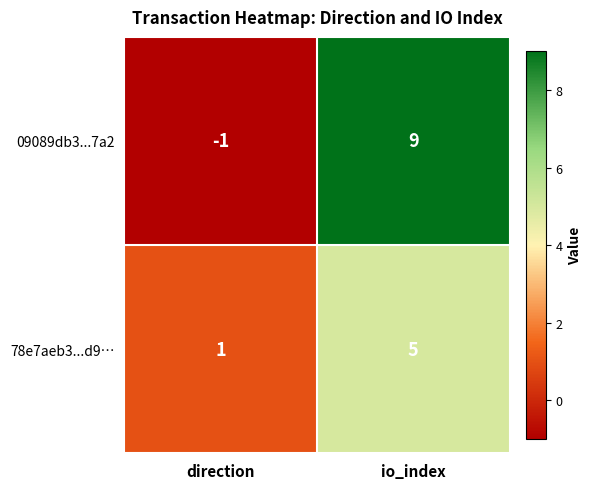

How many data points does each series have?

2